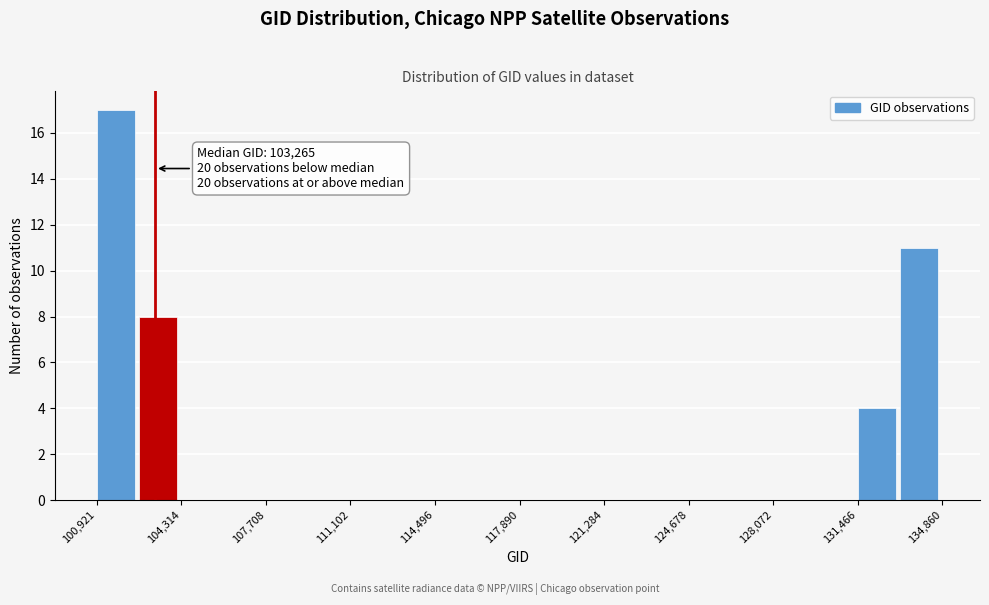

Around what value on the x-axis is the tallest bar? Give the approximate position of its centre, as read against the axis.

101500